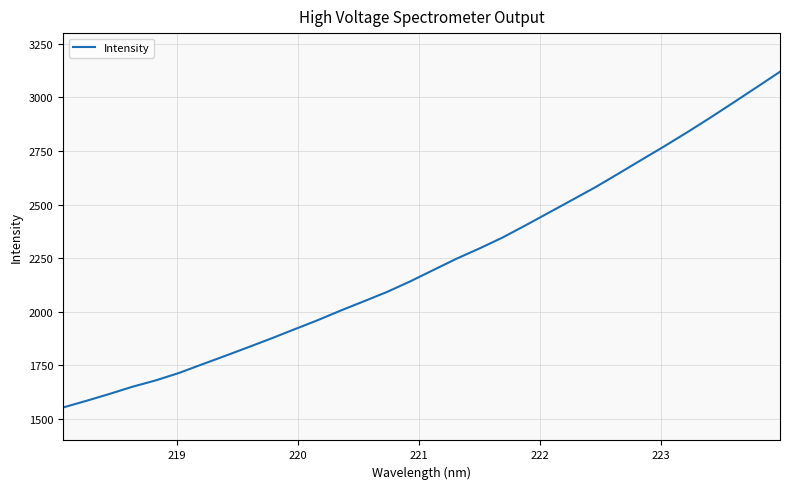

What is the maximum value shown in the chart?

3119.8